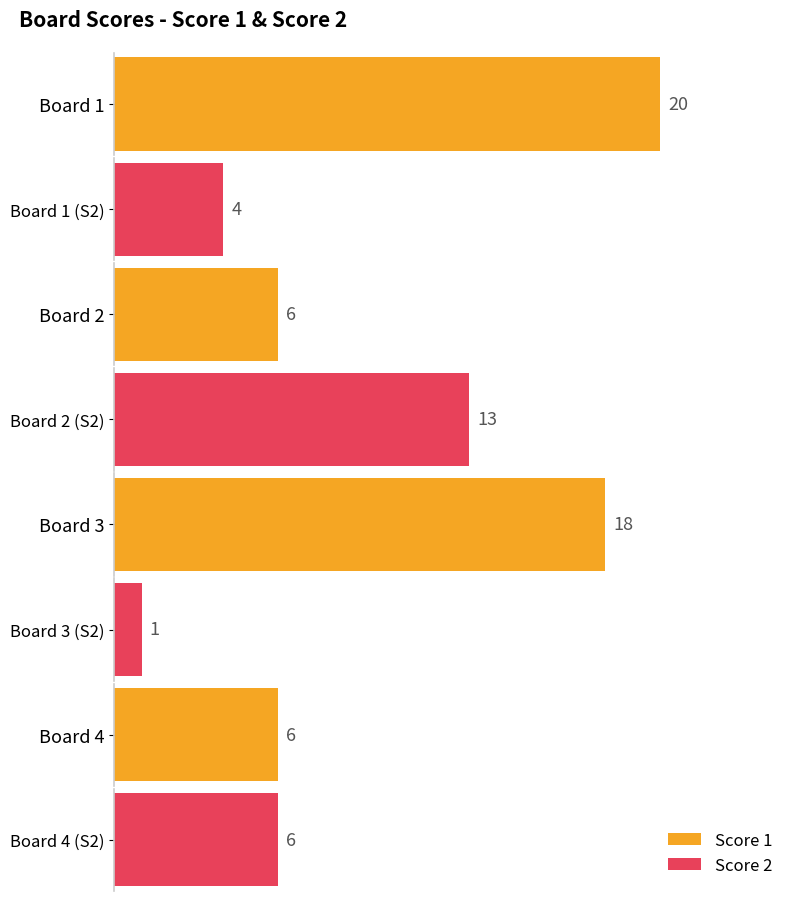

How many bars are there in total?

8